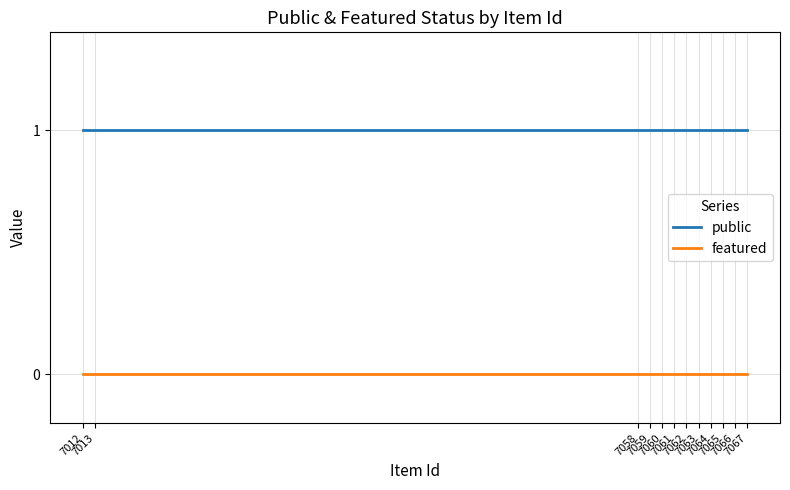

At how many categories does at least one series exceed 0?

12